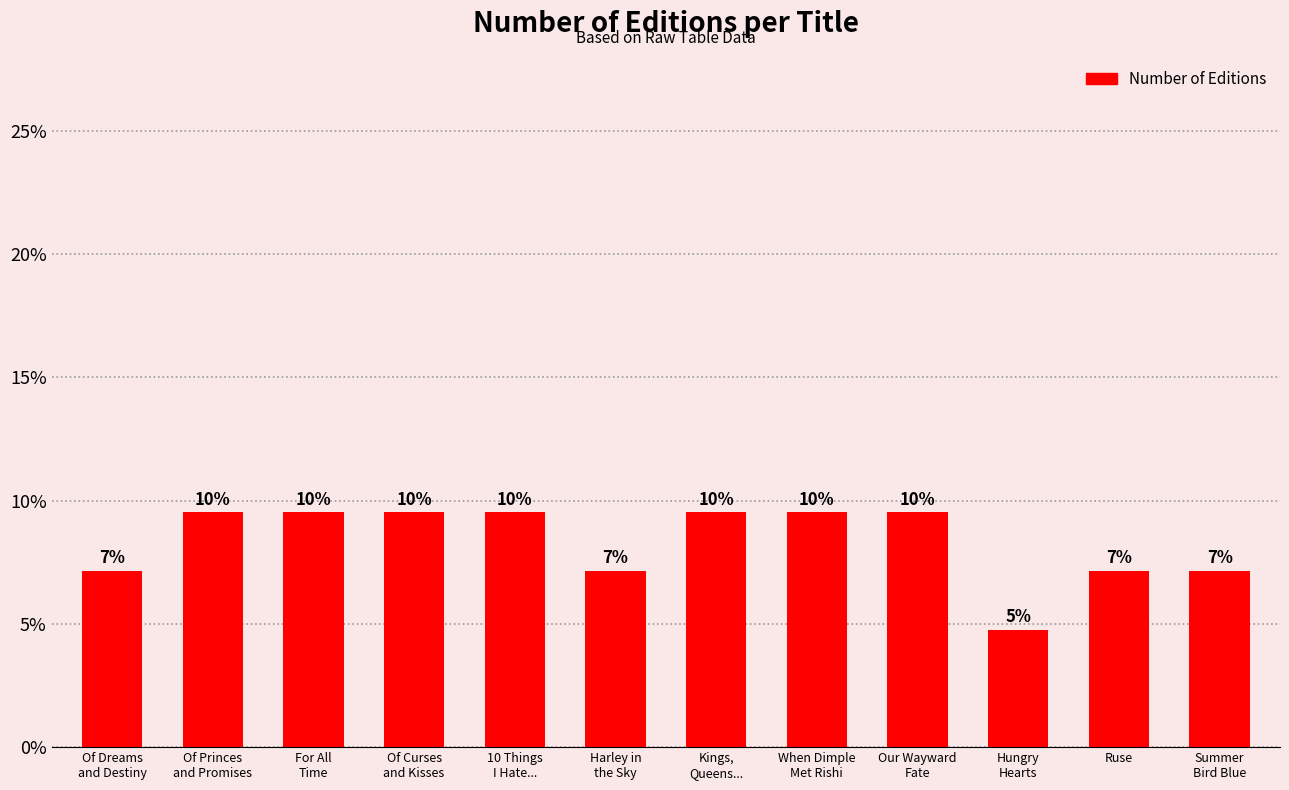

Rank the categories by value from highest to lowest.

Of Princes
and Promises, For All
Time, Of Curses
and Kisses, 10 Things
I Hate..., Kings,
Queens..., When Dimple
Met Rishi, Our Wayward
Fate, Of Dreams
and Destiny, Harley in
the Sky, Ruse, Summer
Bird Blue, Hungry
Hearts